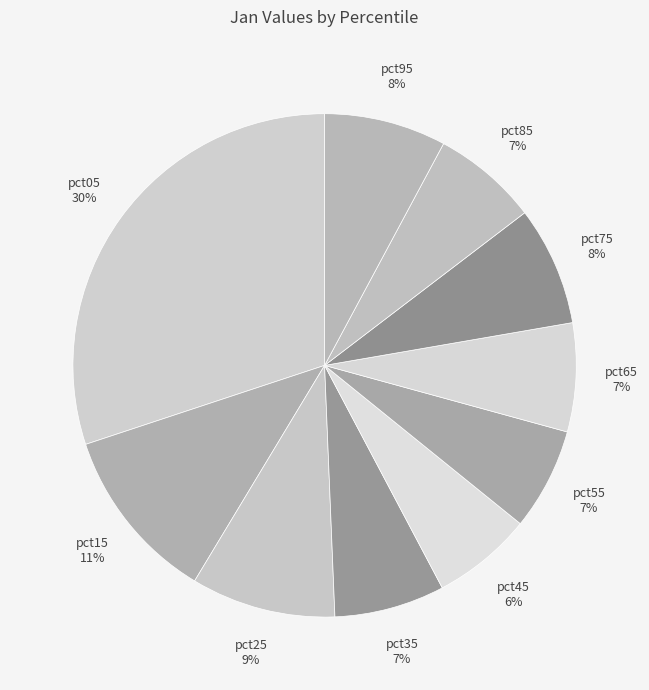

Does pct75 8% represent more than half of the total?

No